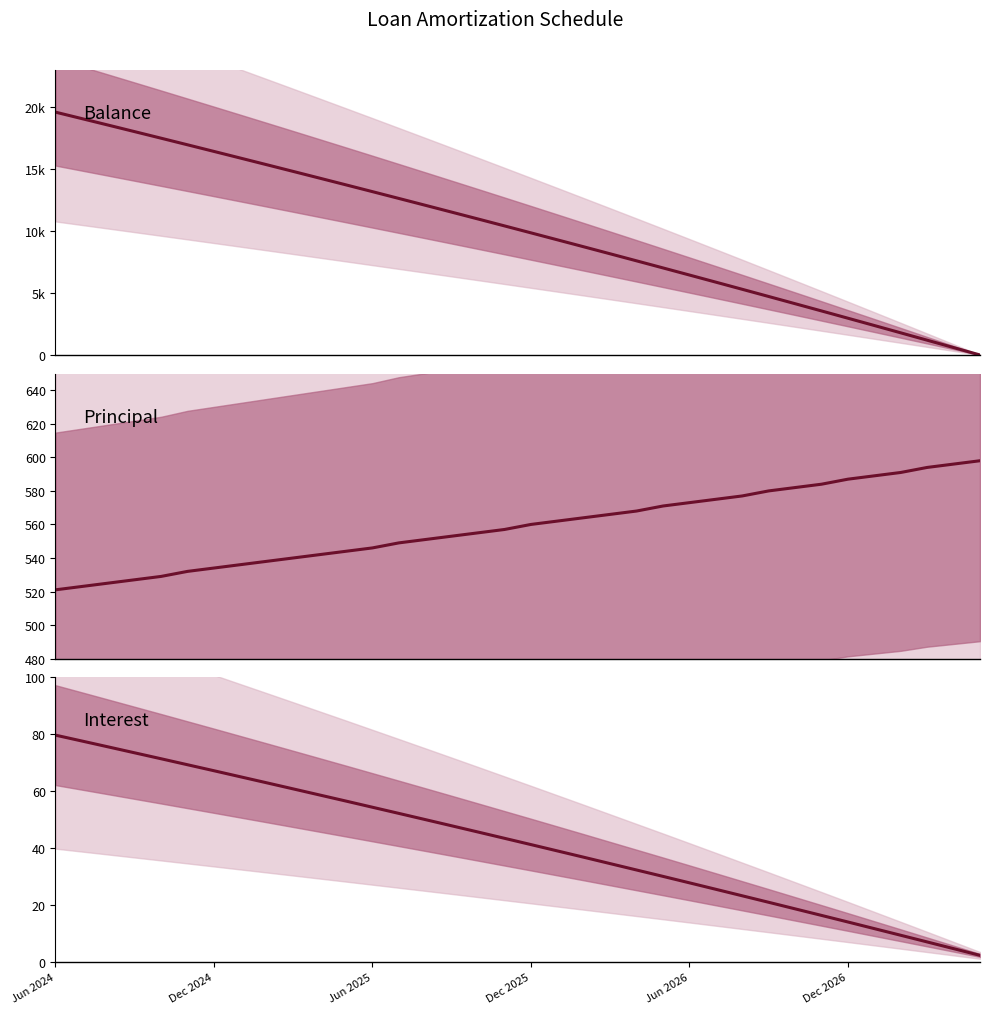

Reading right to left, list all the values displayed in this chart.

Balance: 1.0	599.0	1195.0	1789.0	2380.0	2969.0	3556.0	4140.0	4722.0	5302.0	5879.0	6454.0	7027.0	7598.0	8166.0	8732.0	9296.0	9858.0	10418.0	10975.0	11530.0	12083.0	12634.0	13183.0	13729.0	14273.0	14815.0	15355.0	15893.0	16429.0	16963.0	17495.0	18024.0	18551.0	19076.0	19599.0
Principal: 598.0	596.0	594.0	591.0	589.0	587.0	584.0	582.0	580.0	577.0	575.0	573.0	571.0	568.0	566.0	564.0	562.0	560.0	557.0	555.0	553.0	551.0	549.0	546.0	544.0	542.0	540.0	538.0	536.0	534.0	532.0	529.0	527.0	525.0	523.0	521.0
Interest: 2.4	4.7	7.1	9.4	11.8	14.1	16.4	18.7	21.0	23.3	25.6	27.8	30.1	32.3	34.6	36.8	39.0	41.2	43.4	45.6	47.8	50.0	52.2	54.3	56.5	58.6	60.8	62.9	65.0	67.2	69.2	71.3	73.4	75.5	77.6	79.6